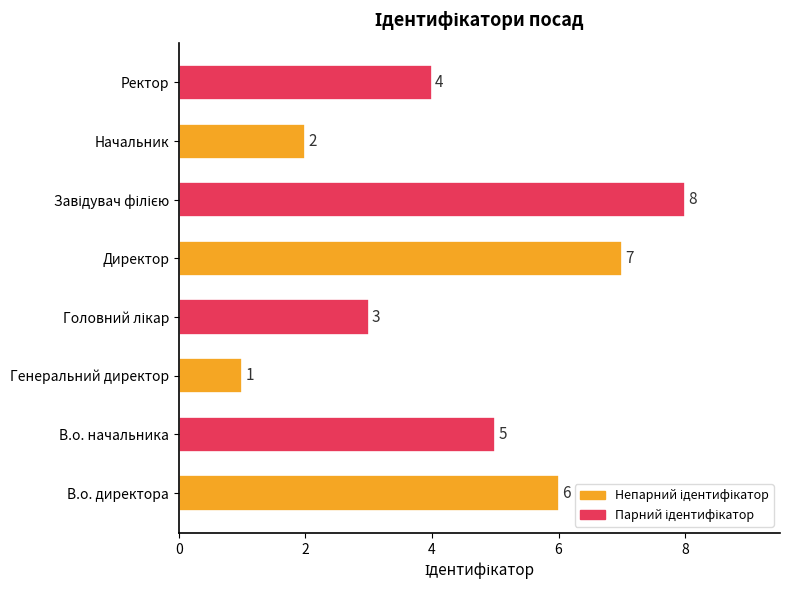

At which label is the value closest to 4?

Ректор